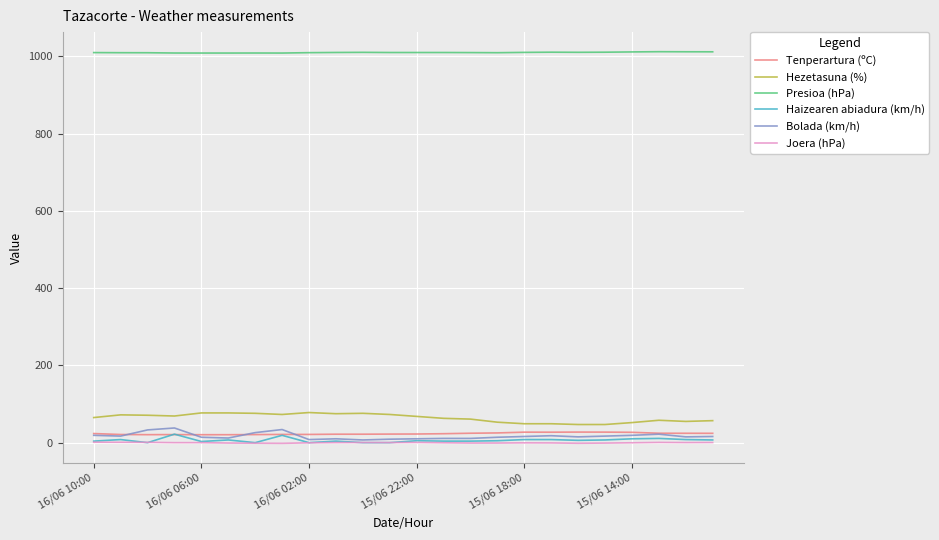

Which series has the largest total across all categories?

Presioa (hPa)